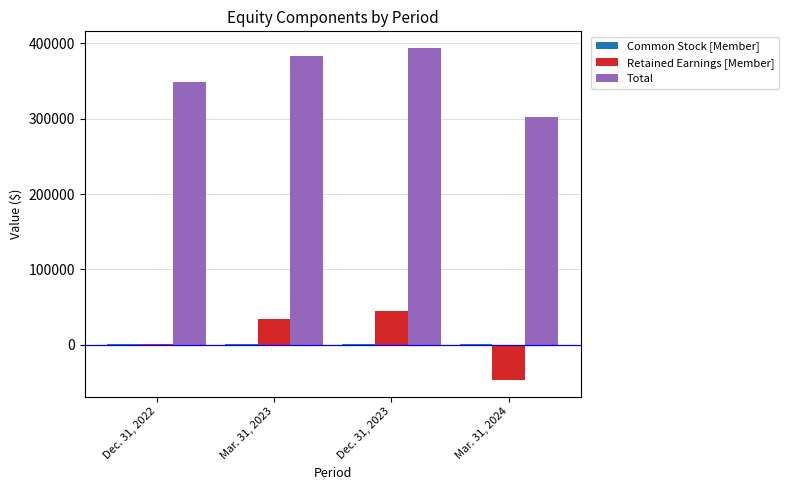

Are the bars horizontal?

No